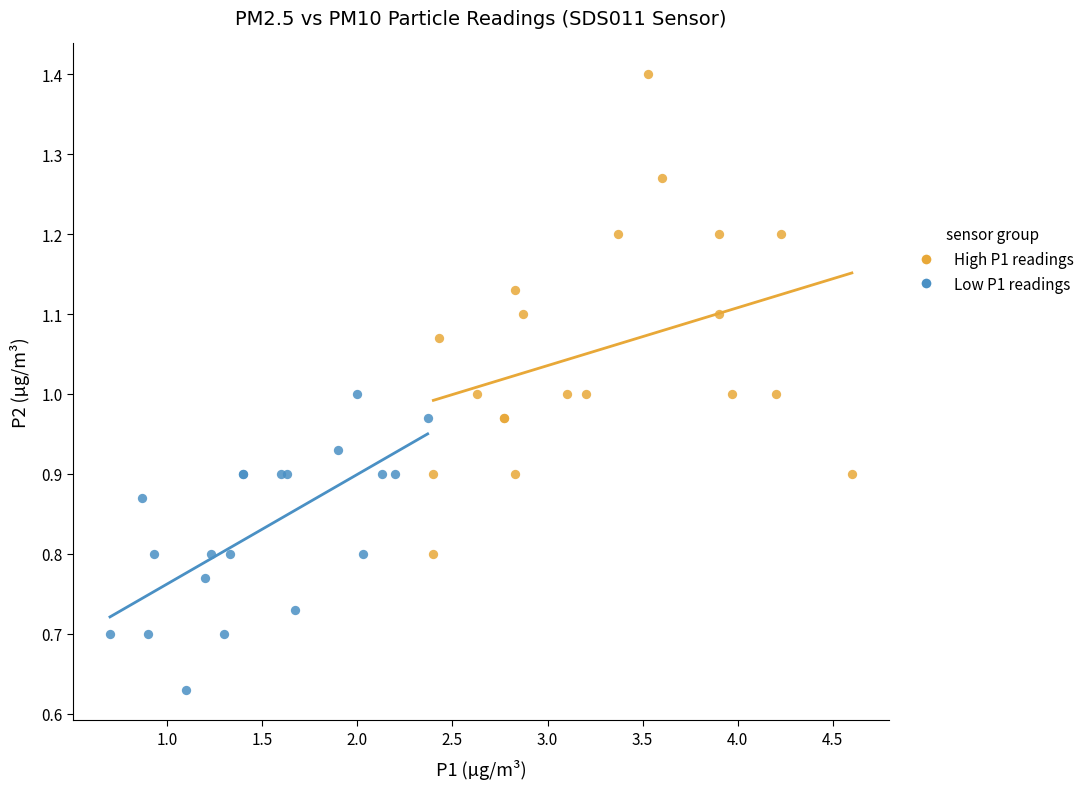

Which series has the largest Y range (max minus min)?

High P1 readings